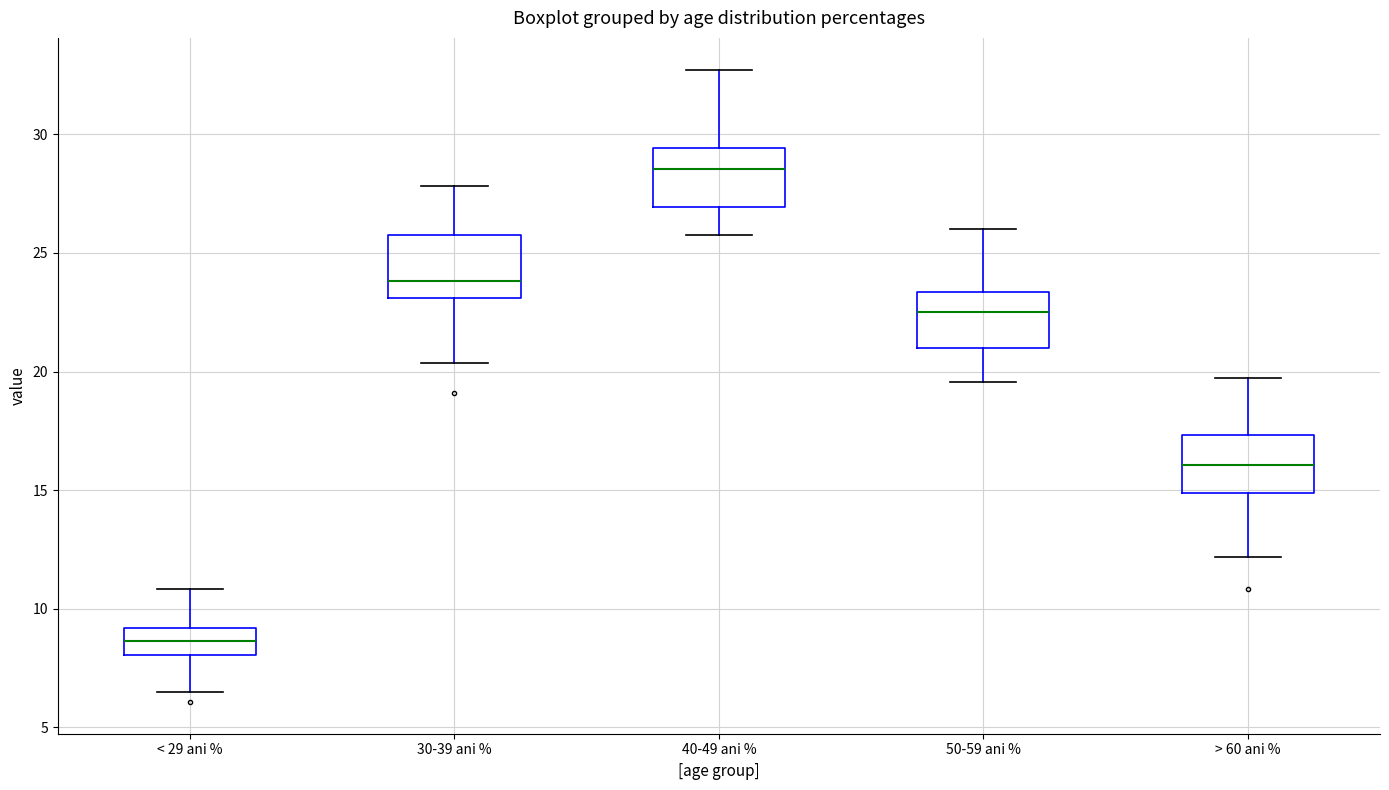

Which box's median line is the lowest?

< 29 ani %